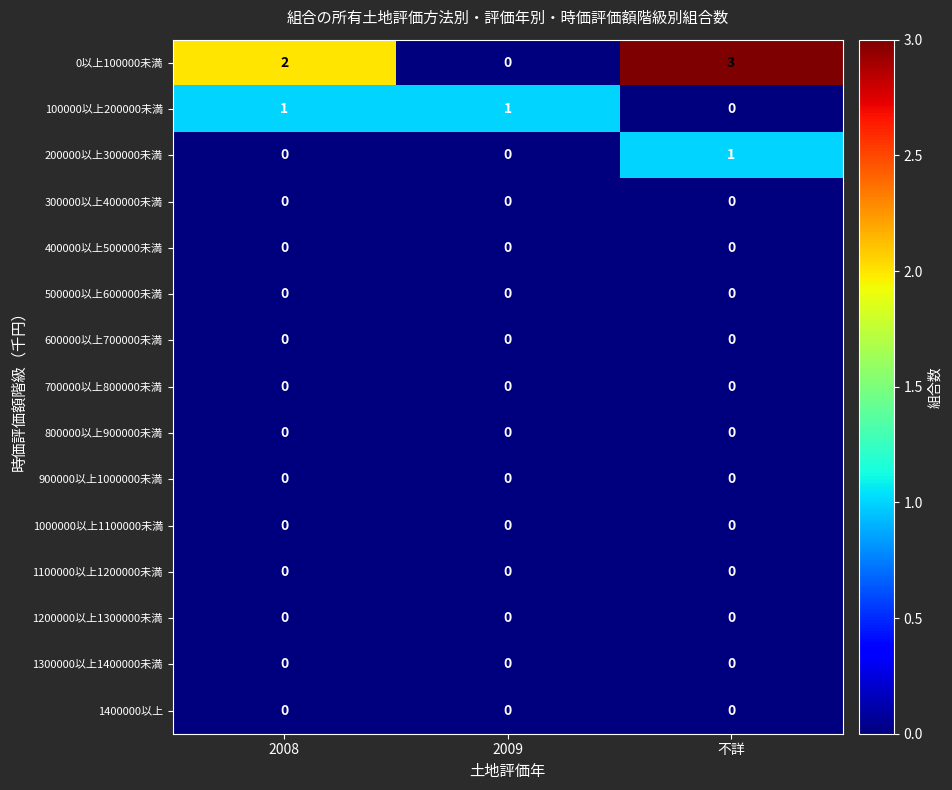

At which category is the sum across all series the highest?

不詳